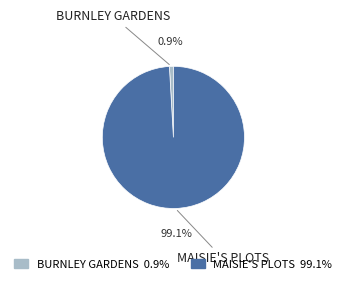

What is the total percentage of MAISIE'S PLOTS and BURNLEY GARDENS?

100.0%